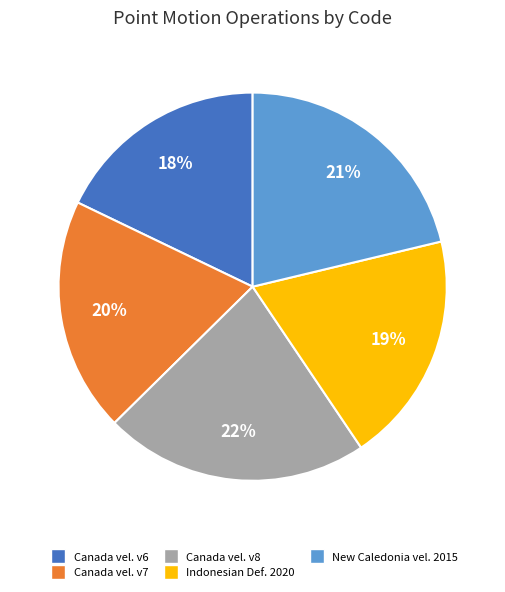

To the nearest percent, what is the average slice percentage?

20%